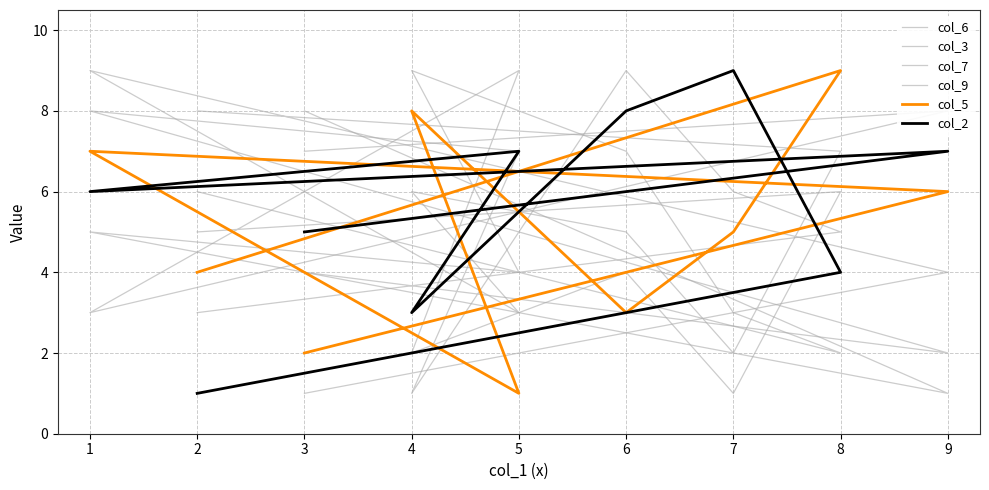

How many interior local peaks does the col_5 series have?

3